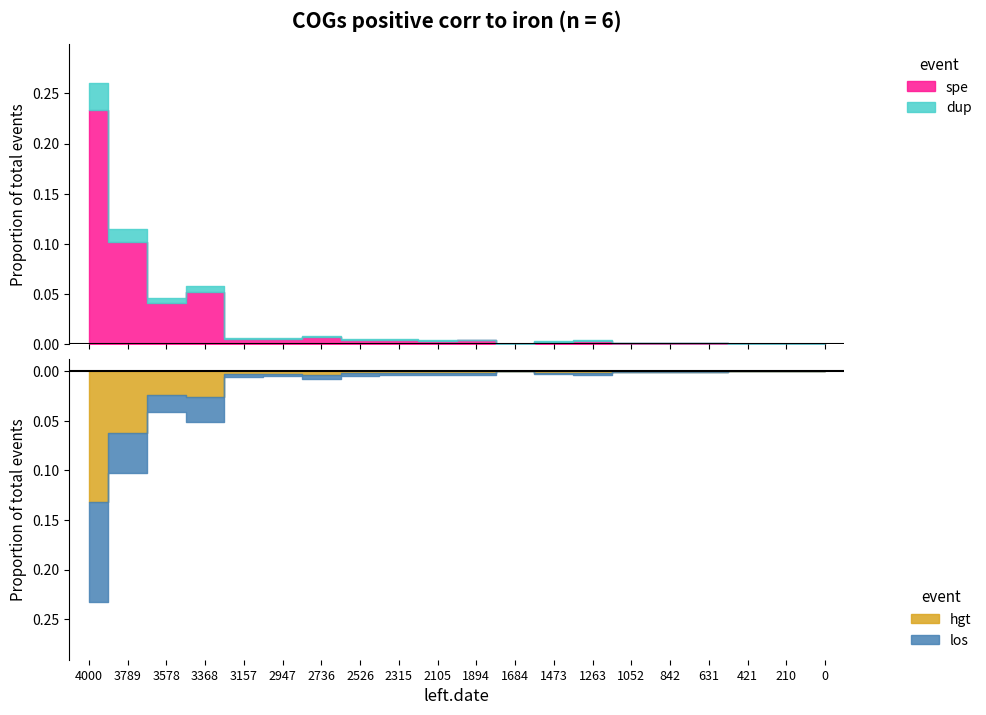

True or false: spe and los cross at least once.

False